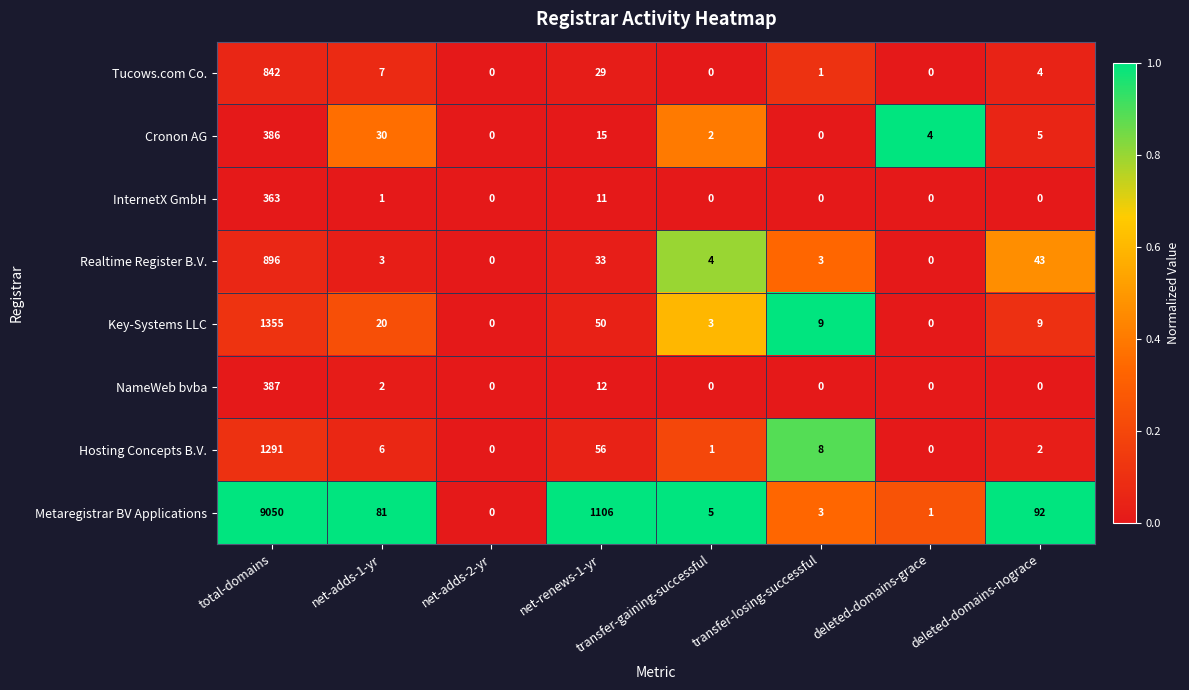

Which category has the highest value across all series?

total-domains